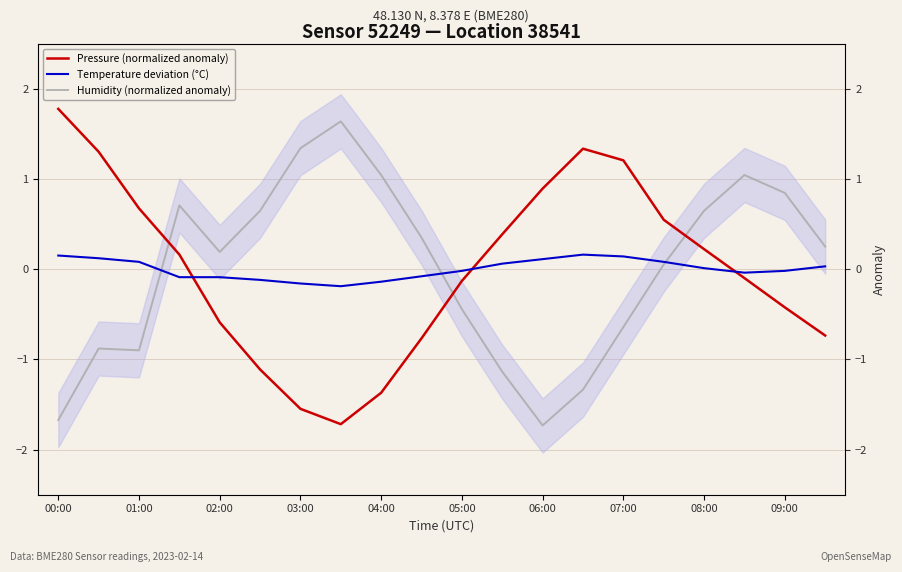

Is it true that Temperature deviation (°C) equals -0.1 at 03:00?

True